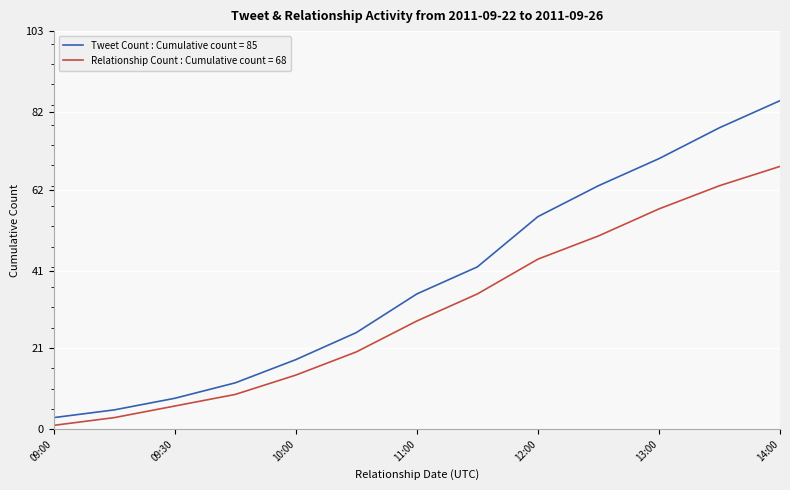

How many lines are shown in the chart?

2